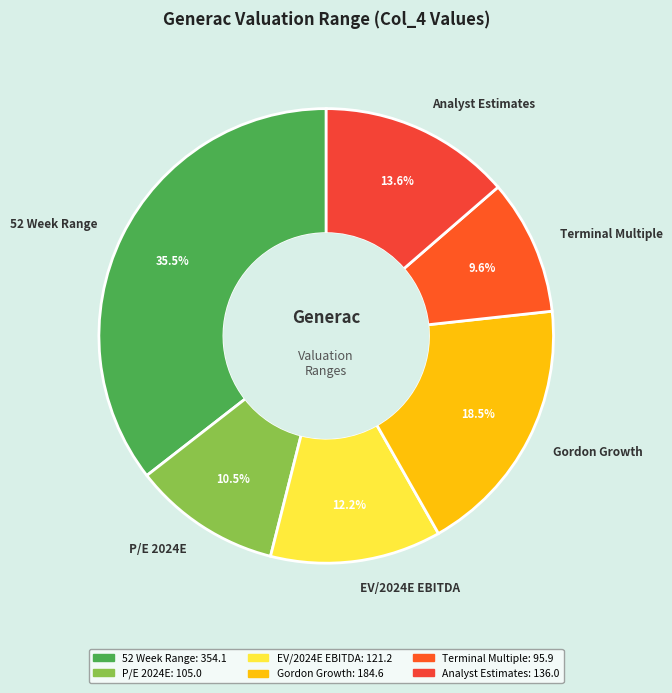

What percentage is the EV/2024E EBITDA slice, to the nearest percent?

12%